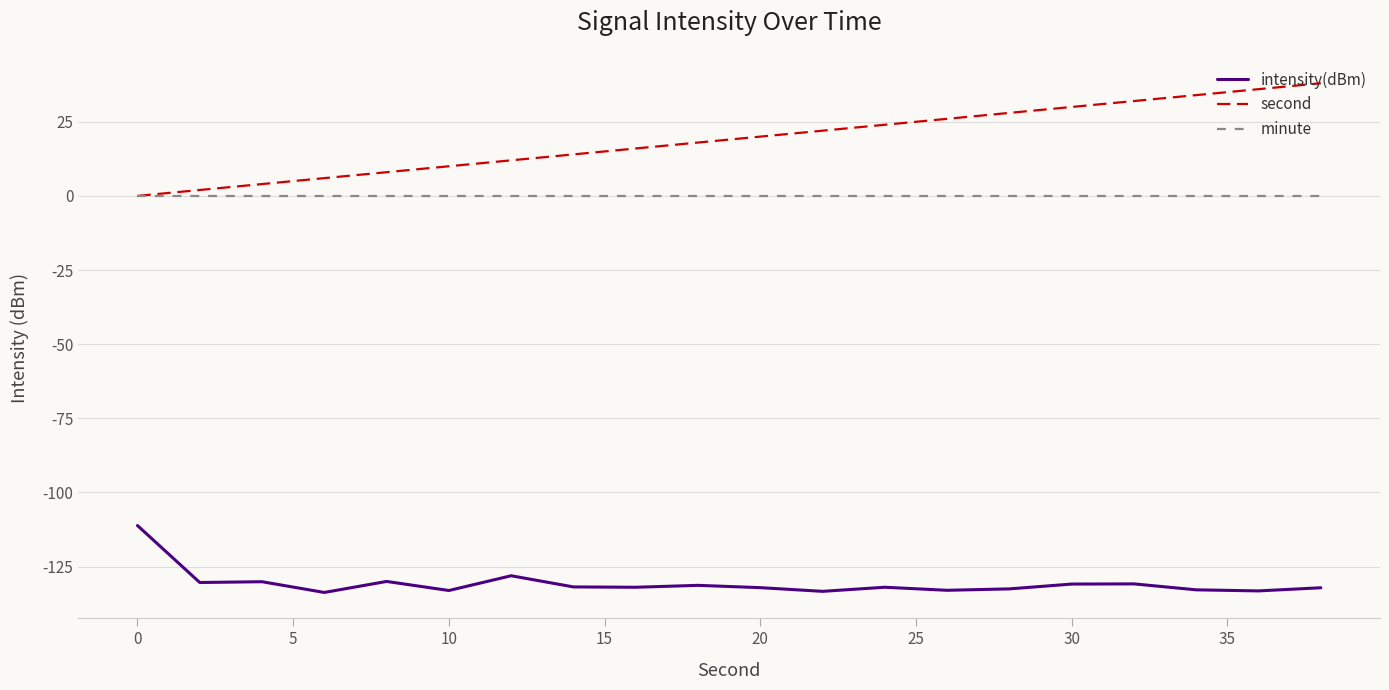

True or false: minute and intensity(dBm) intersect in this chart.

False